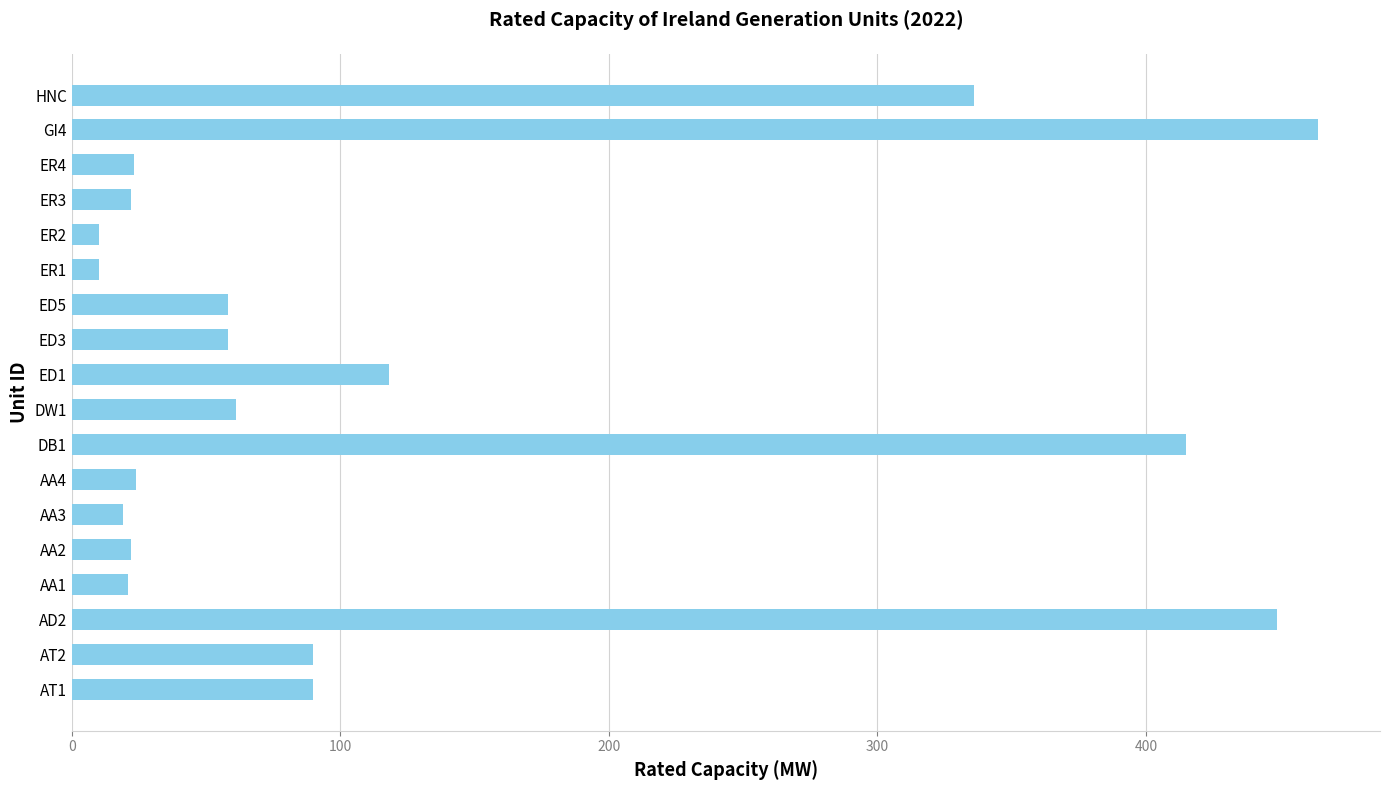

What is the minimum value shown in the chart?

10